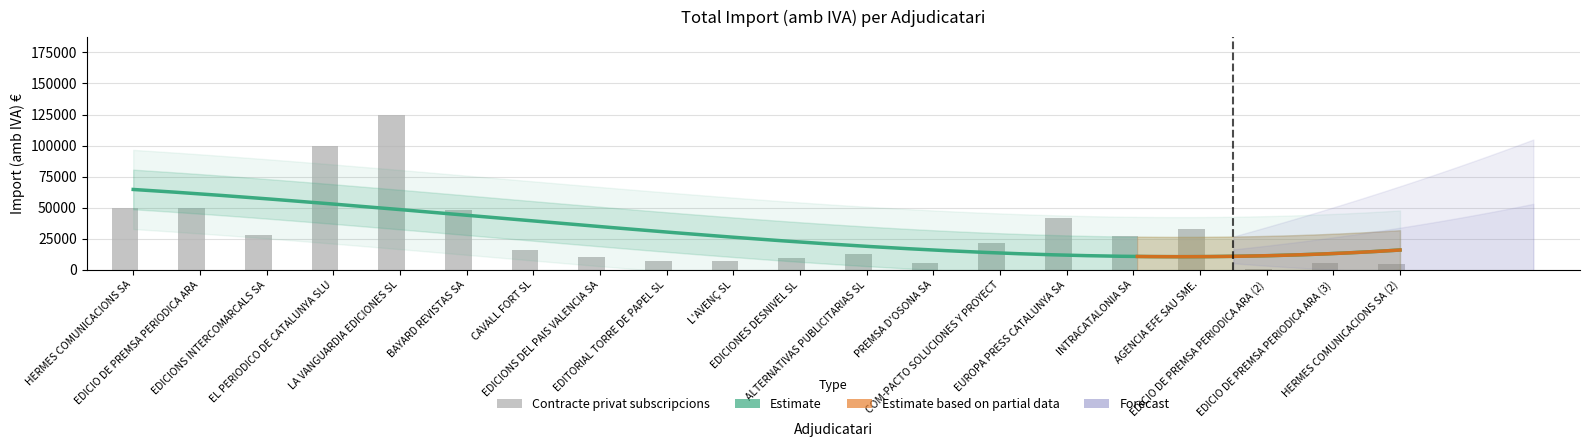

Count the number of categories in the chart.

20